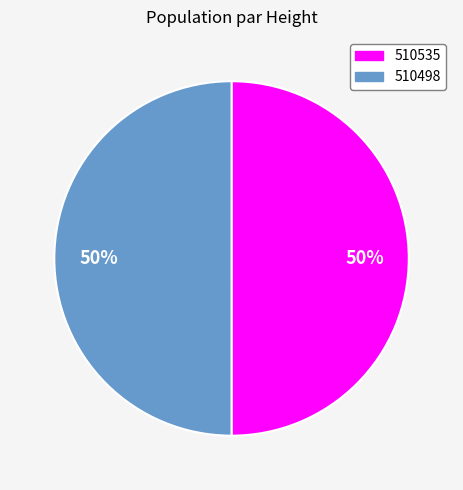

True or false: 510535 accounts for 50% of the total.

True